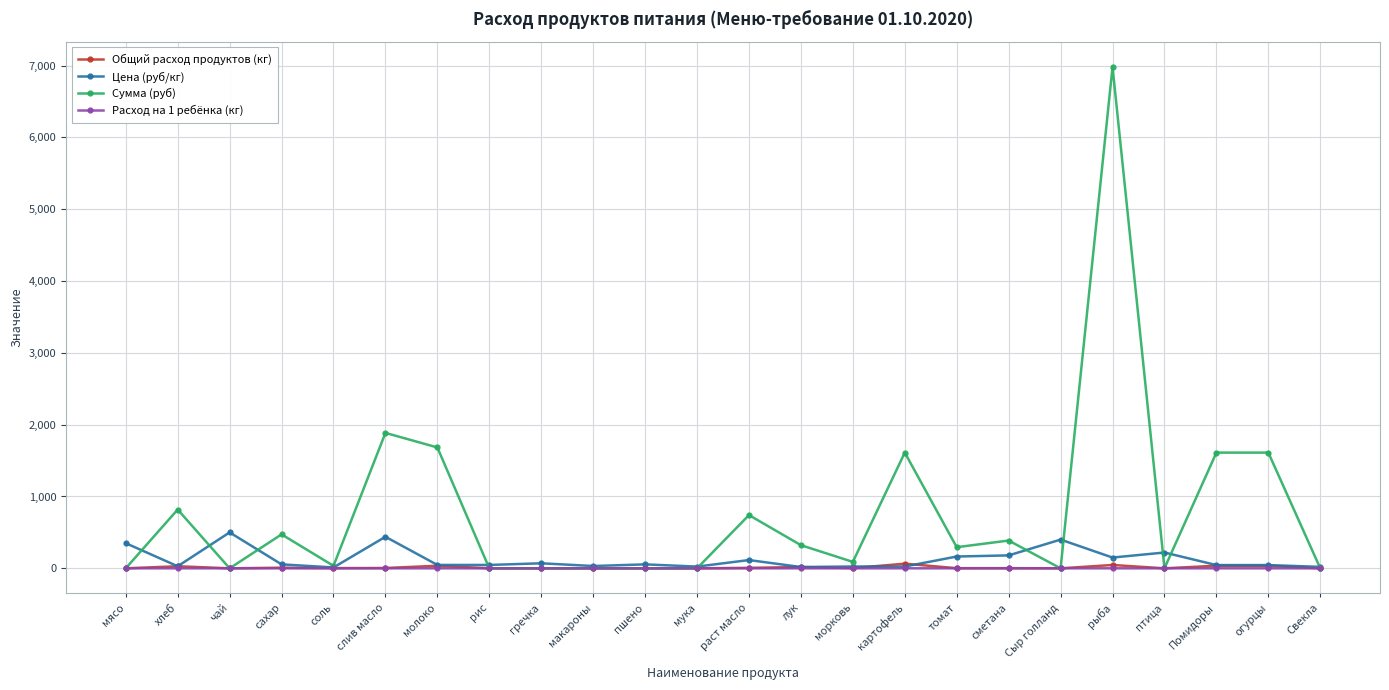

What is the label of the 18th point from the right?

молоко